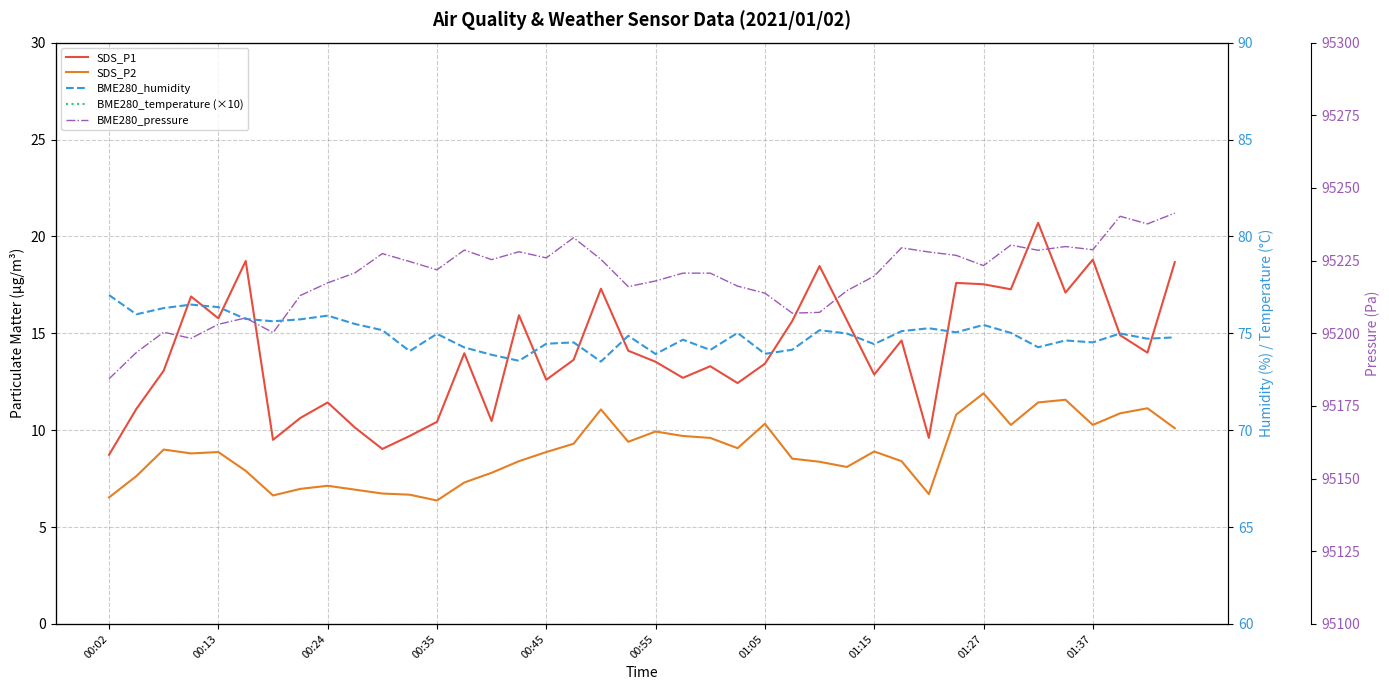

What is the greatest value displayed?

95241.3